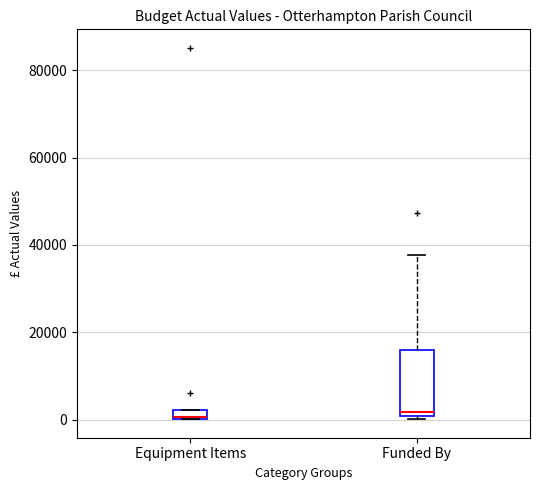

Which box is the tallest, from its lower edge to its upper edge?

Funded By